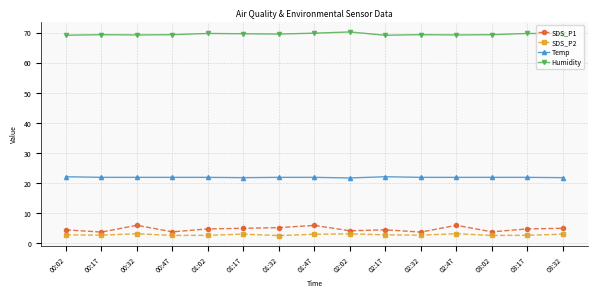

Which series has the largest total across all categories?

Humidity